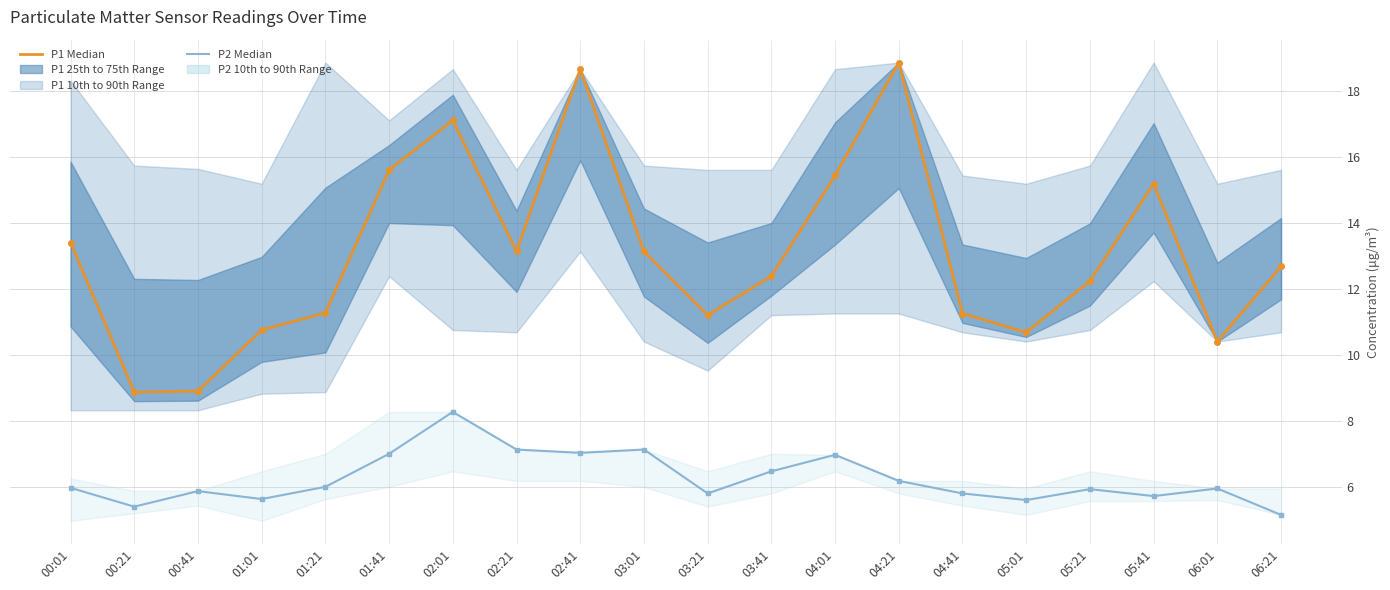

Does the chart display data point markers on the line(s)?

Yes